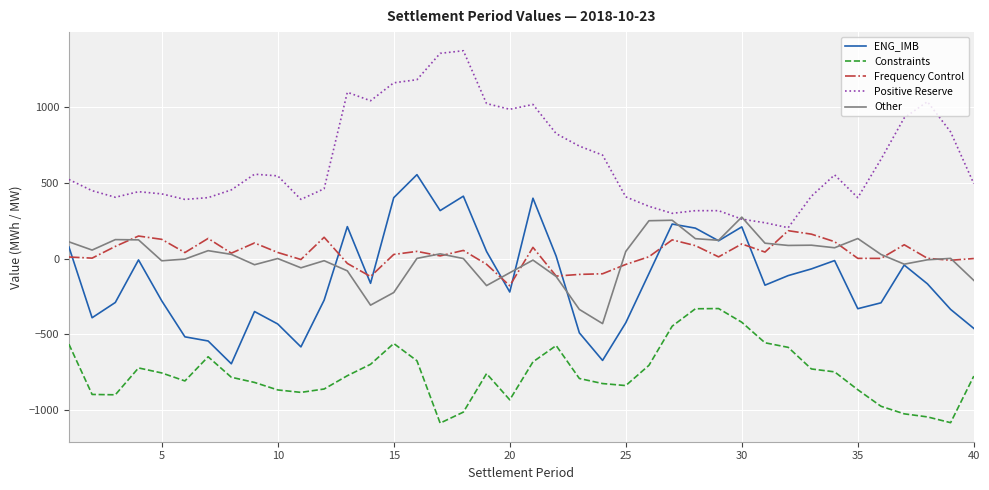

What is the highest value of the ENG_IMB series?

552.1